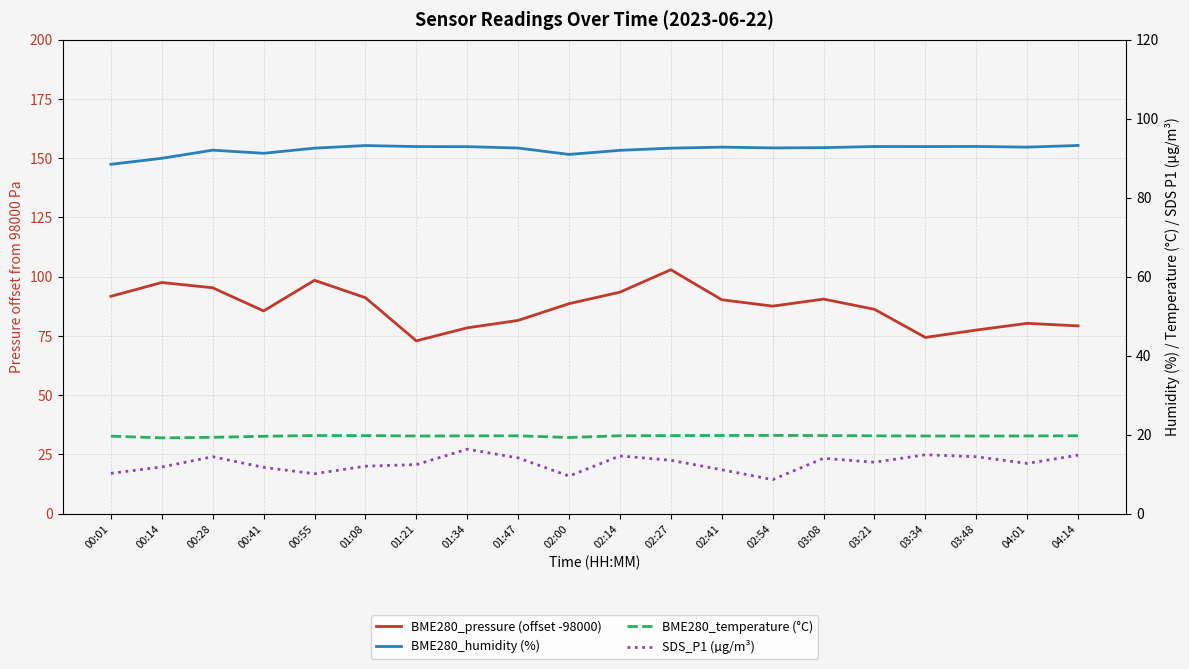

At how many categories does at least one series exceed 44?

20